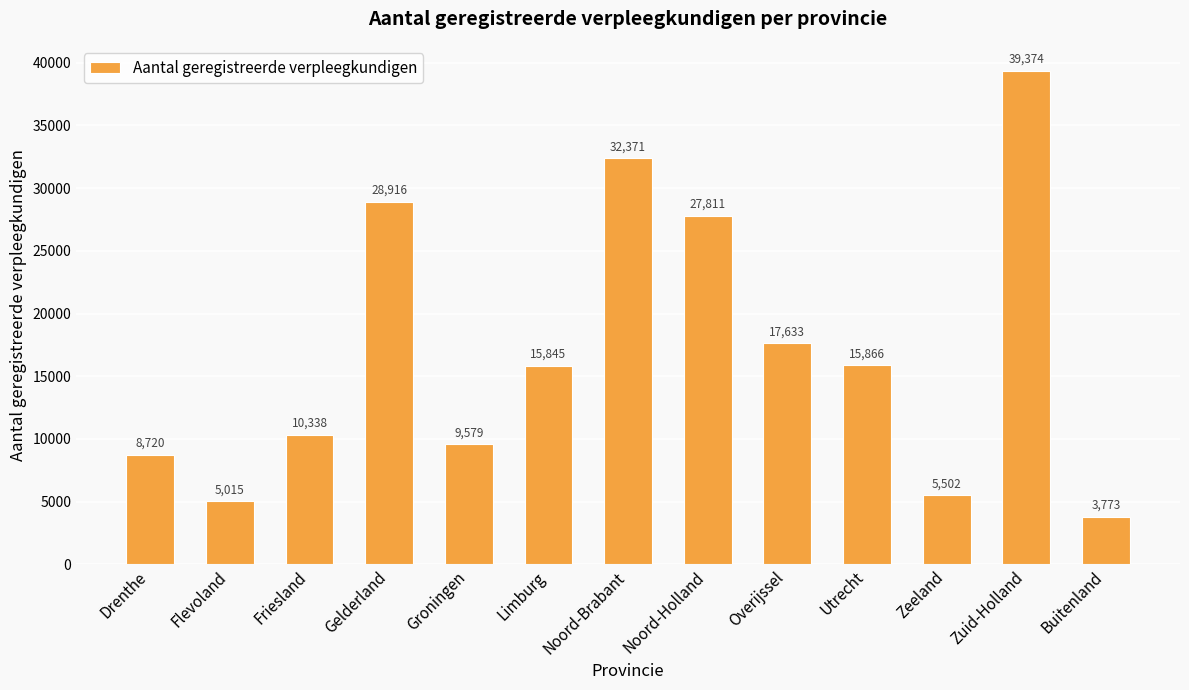

At which label does the data first exceed 15845?

Gelderland